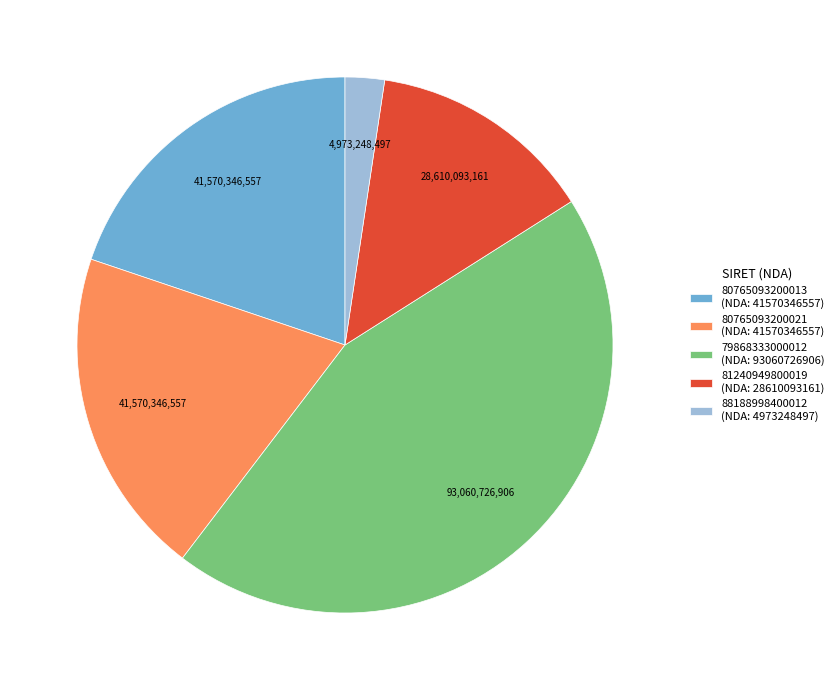

Is the sum of 79868333000012 (NDA: 93060726906) and 80765093200013 (NDA: 41570346557) greater than half?

Yes